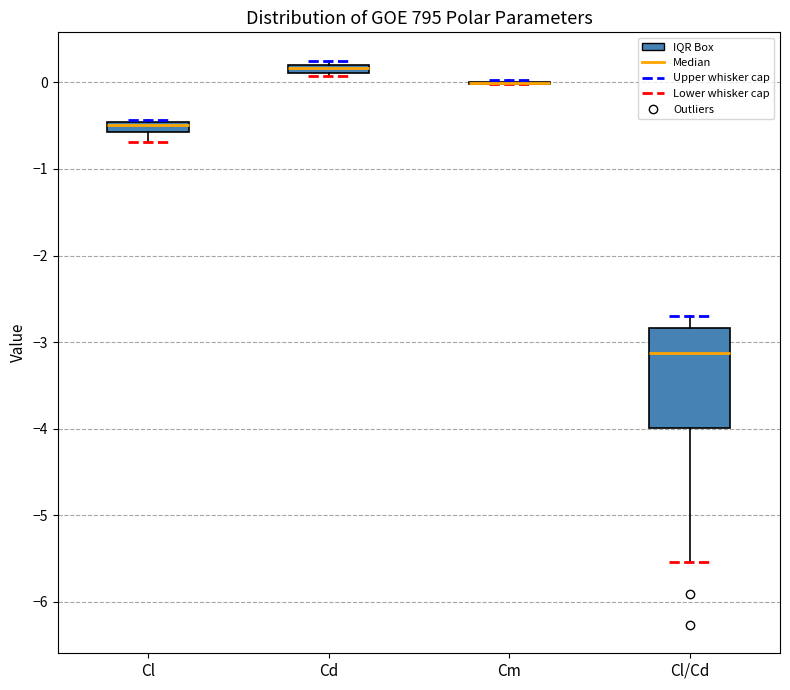

Where is the lower edge of the box for Cl/Cd on the y-axis? The values are not printed on the chart, so give them approximately, as read against the axis.

-4.0